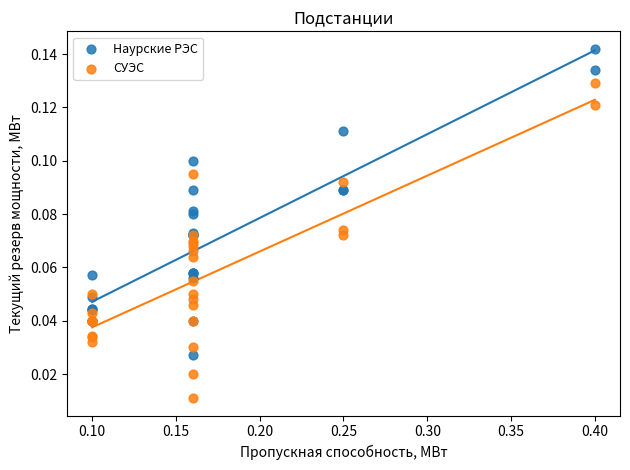

Which series contains the highest Y value?

Наурские РЭС